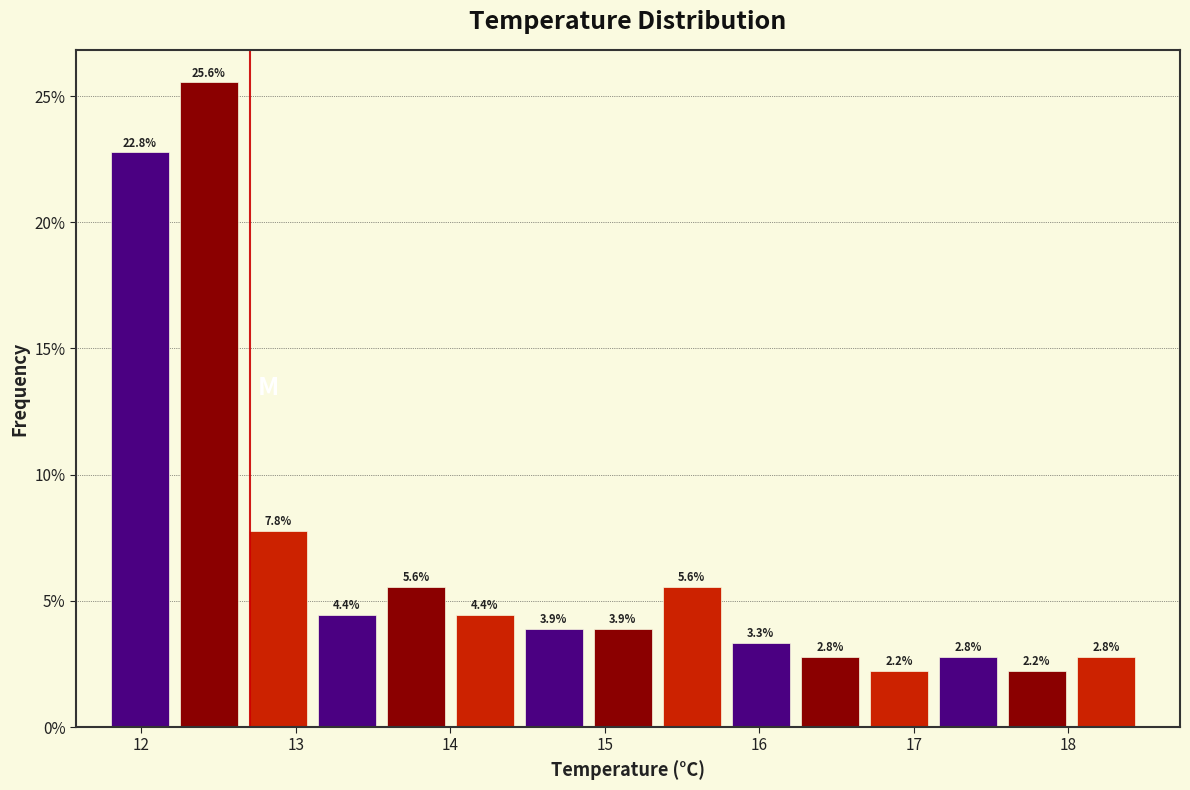

Over which range of the x-axis is the bar tallest?

12.2 to 12.7